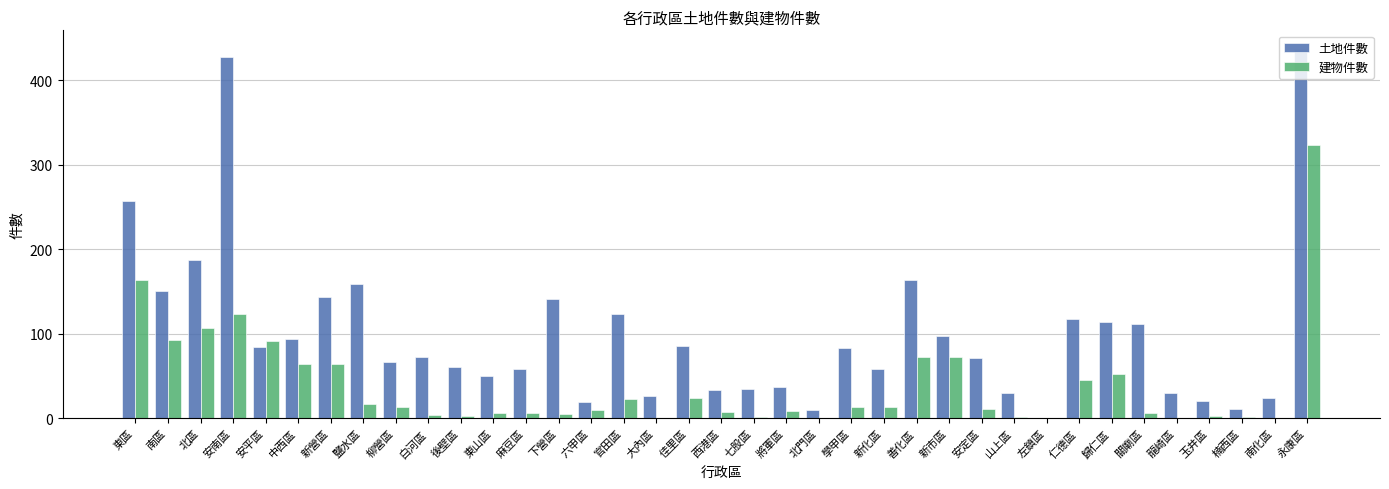

What is the maximum value for 土地件數?

437